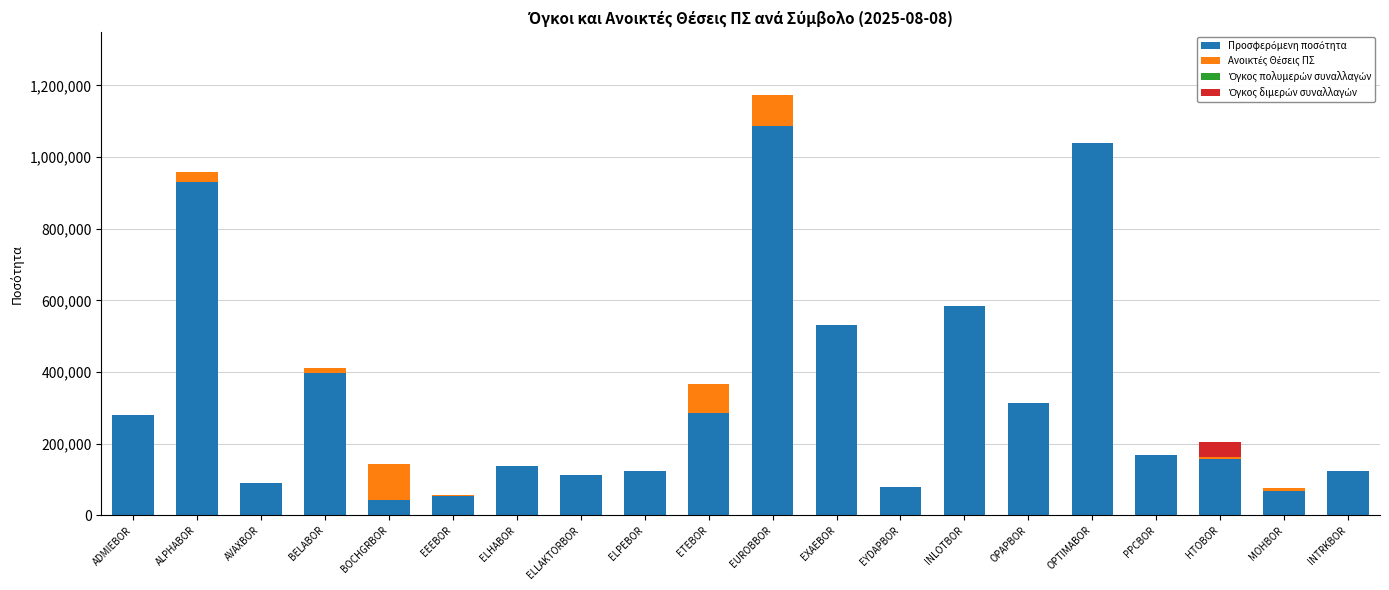

Count the number of data series in this chart.

3